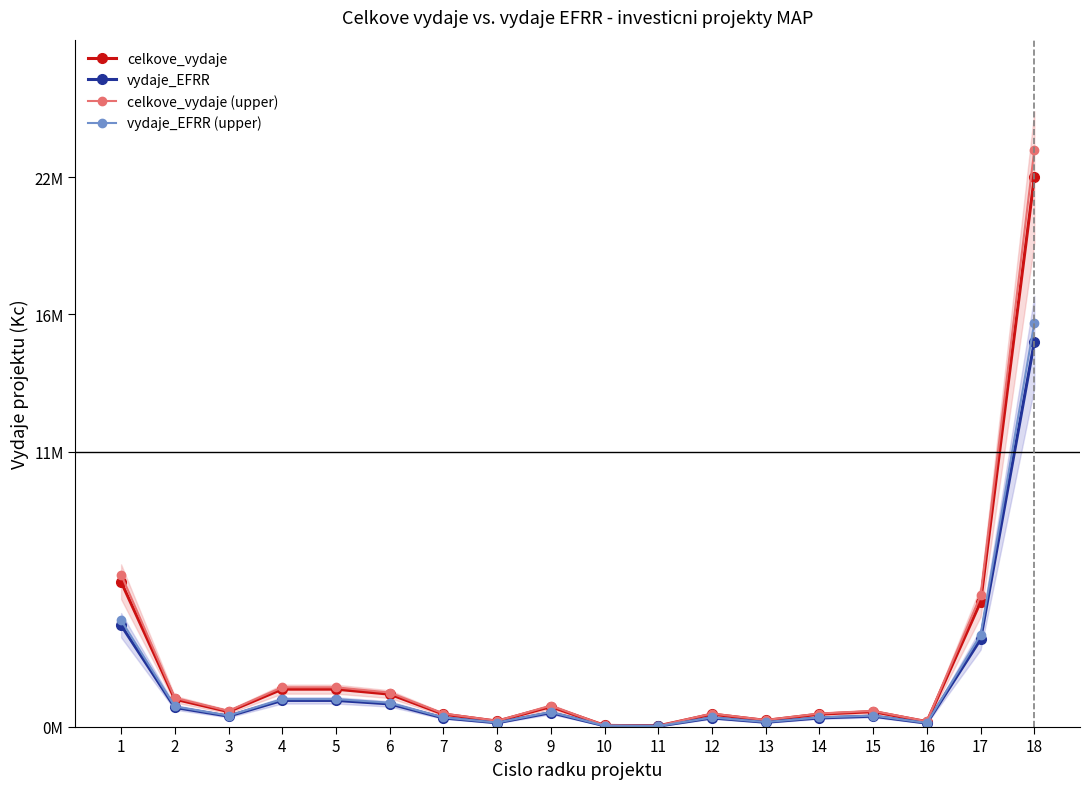

True or false: celkove_vydaje (upper) and vydaje_EFRR cross at least once.

False